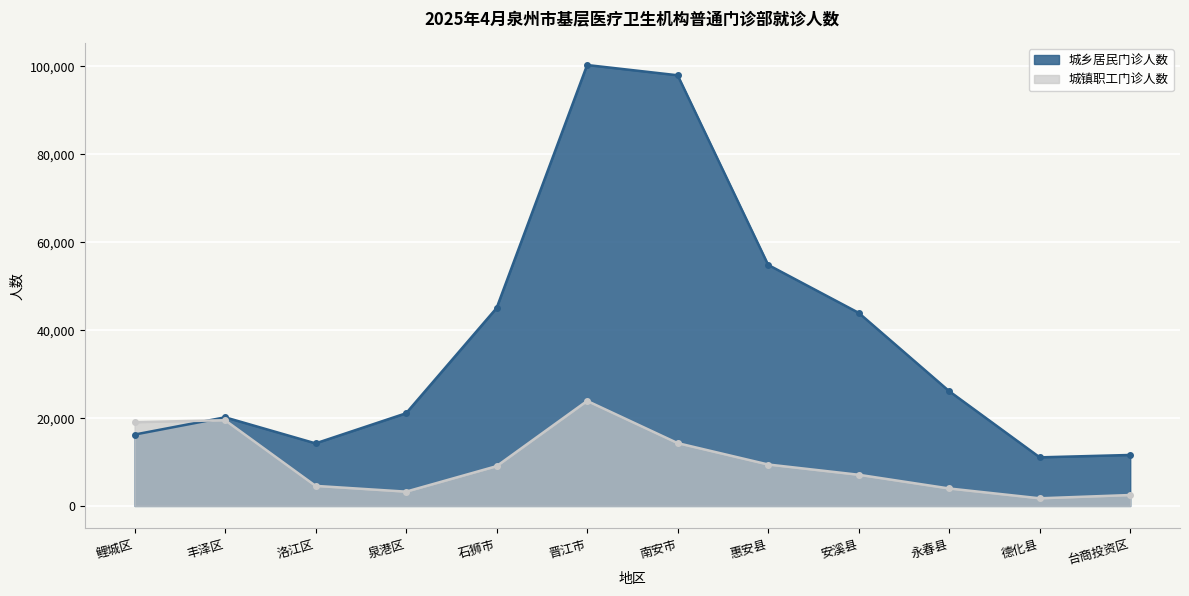

What is the difference between the 城乡居民门诊人数 values at 惠安县 and 晋江市?

45452